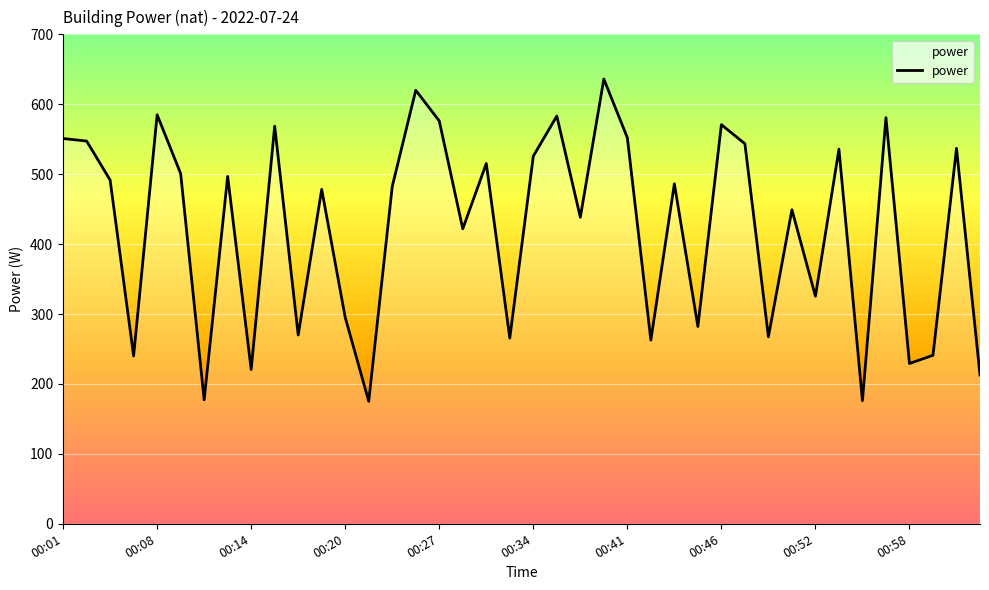

What is the smallest value displayed?

175.2